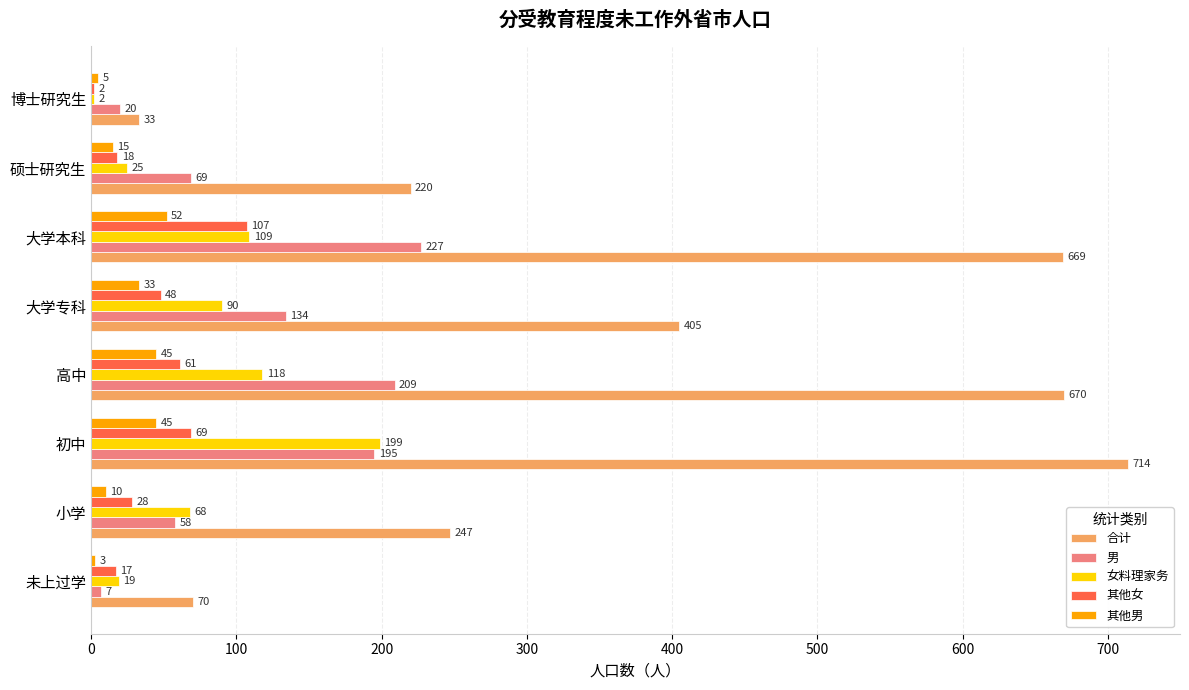

Which series has the largest range (max minus min)?

合计